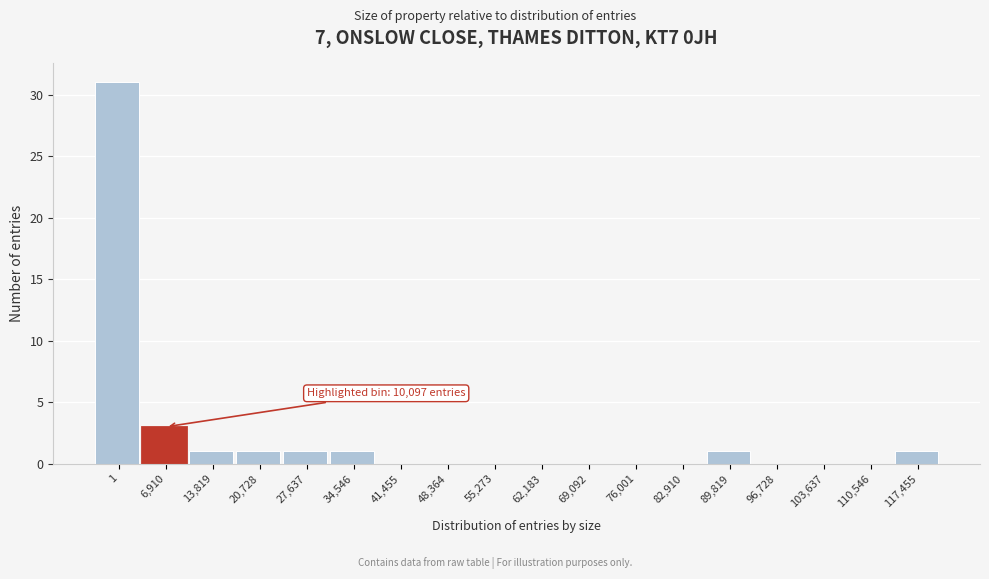

Reading left to right, extract all data points from this chart.

1=31	6,910=3	13,819=1	20,728=1	27,637=1	34,546=1	41,455=0	48,364=0	55,273=0	62,183=0	69,092=0	76,001=0	82,910=0	89,819=1	96,728=0	103,637=0	110,546=0	117,455=1